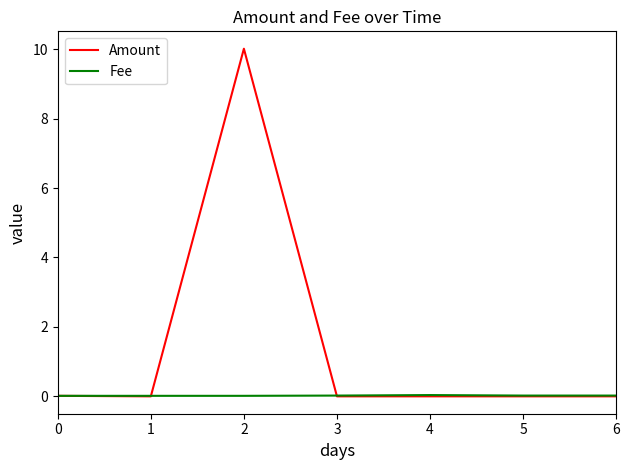

Rank the series by their maximum value, from highest to lowest.

Amount, Fee